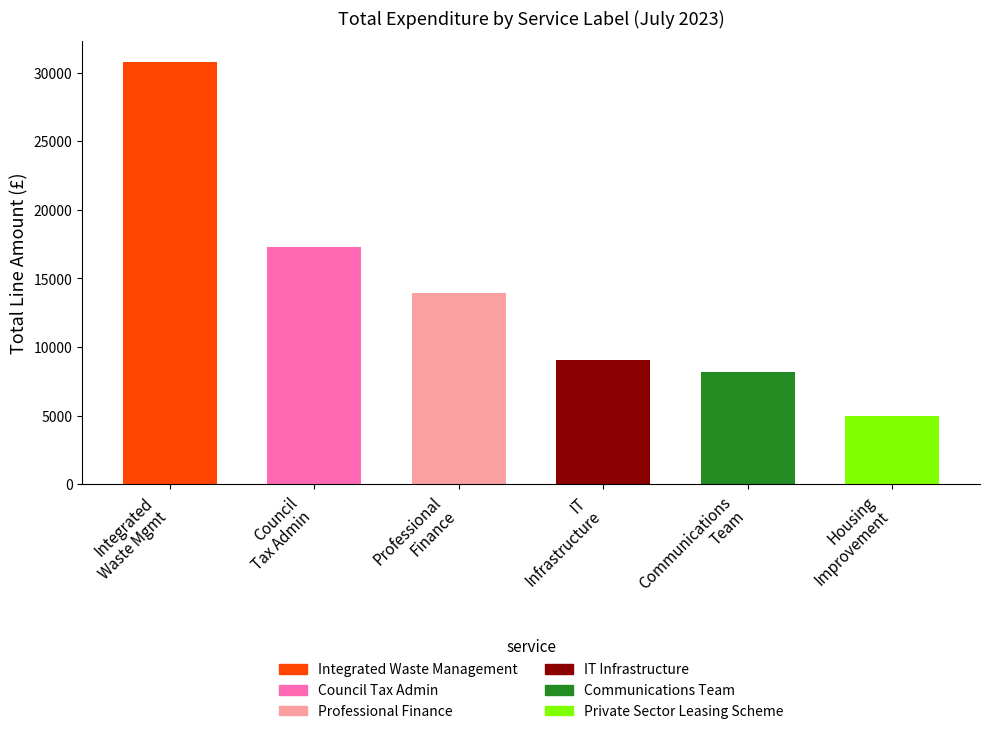

What is the sum of all values?

84225.4